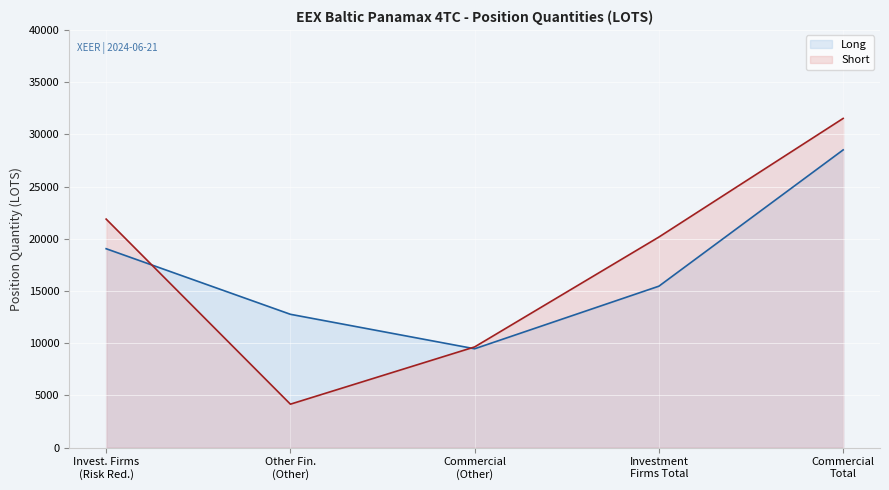

List the series in order of their peak value, highest first.

Short, Long